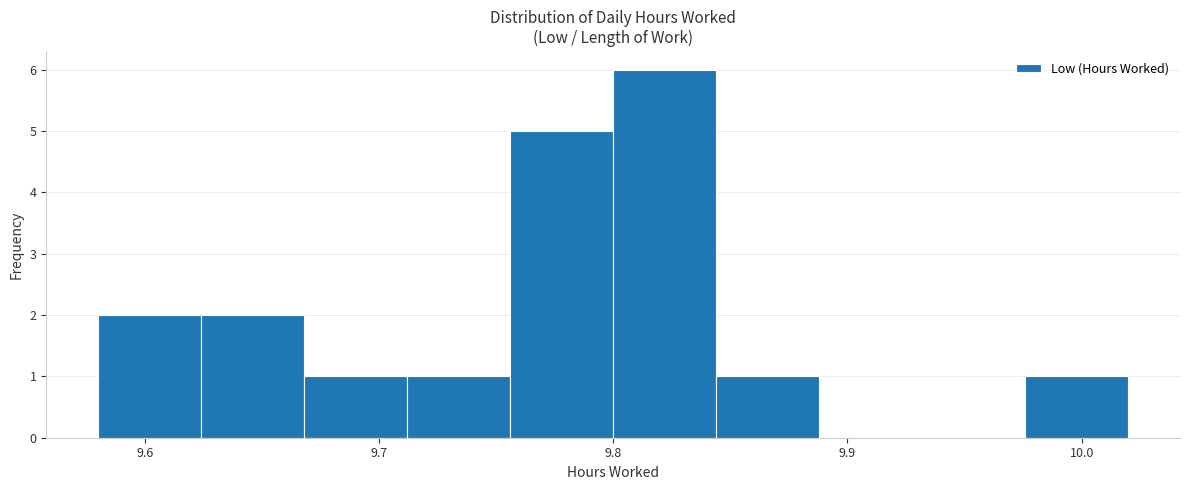

Reading left to right, transcribe this chart: for each bar, give the range it covers on the x-axis and its height. Neither the bar edges nor the heights are printed on the chart, so give them approximately, as read against the axes.

9.580 to 9.624: 2
9.624 to 9.668: 2
9.668 to 9.712: 1
9.712 to 9.756: 1
9.756 to 9.800: 5
9.800 to 9.844: 6
9.844 to 9.888: 1
9.888 to 9.932: 0
9.932 to 9.976: 0
9.976 to 10.020: 1